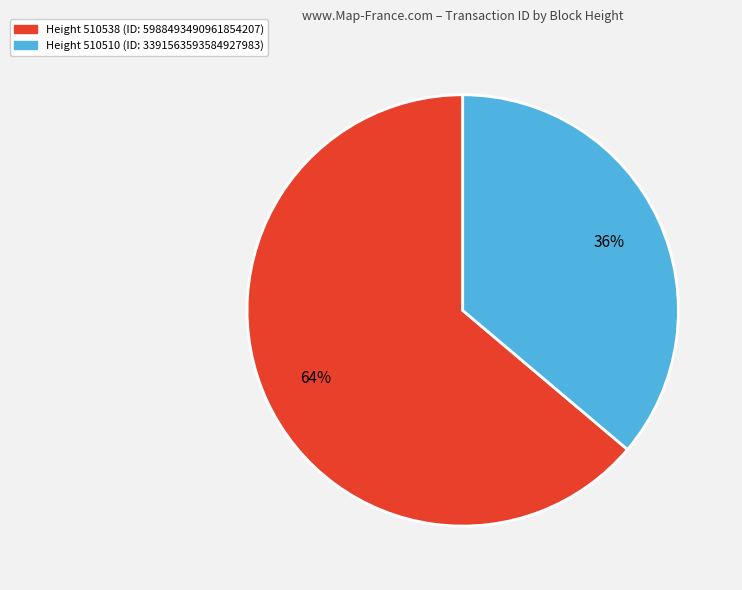

To the nearest percent, what portion does Height 510510 (ID: 3391563593584927983) represent?

36%